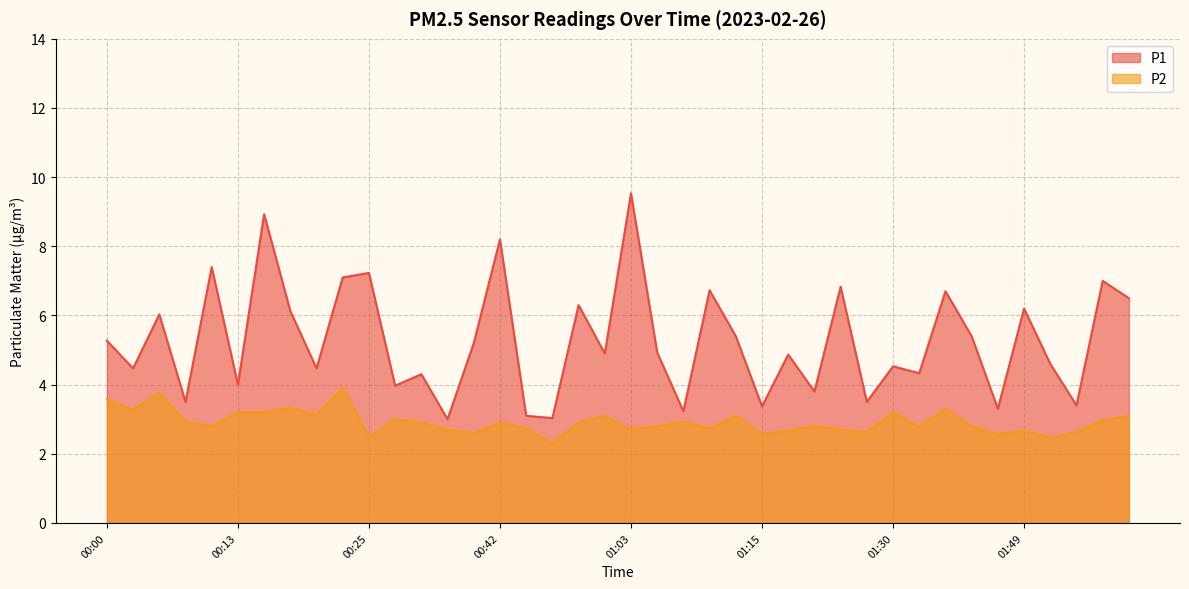

What is the difference between the maximum and second lowest values in the P2 series?

1.4